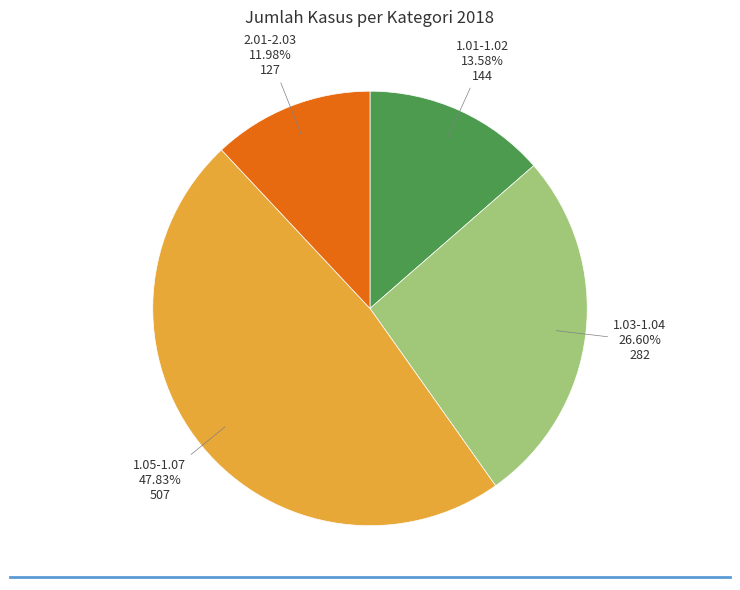

Approximately how many times larger is the value at 1.05-1.07 compared to 1.03-1.04?

1.8